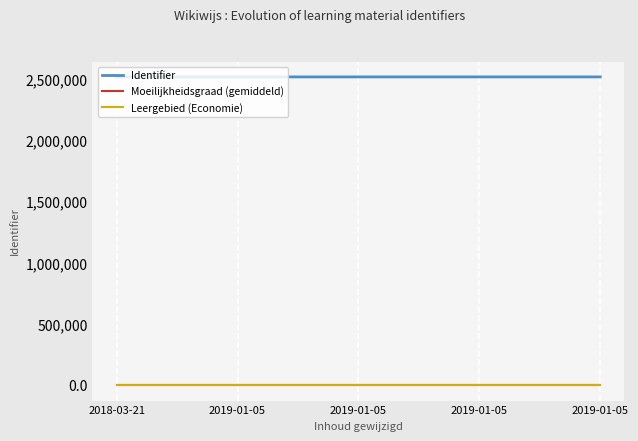

Does the chart display data point markers on the line(s)?

No